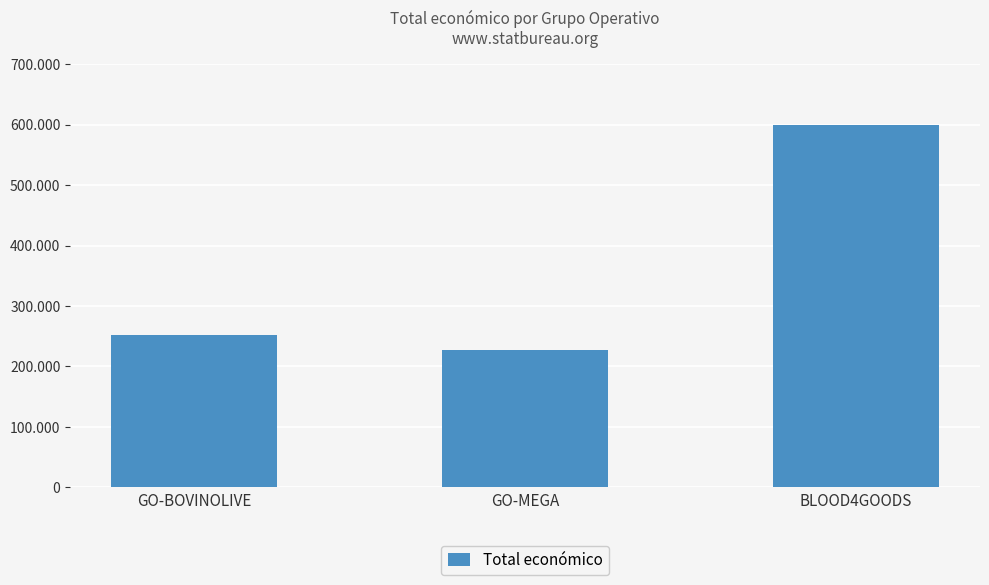

What position from the right is GO-MEGA?

2